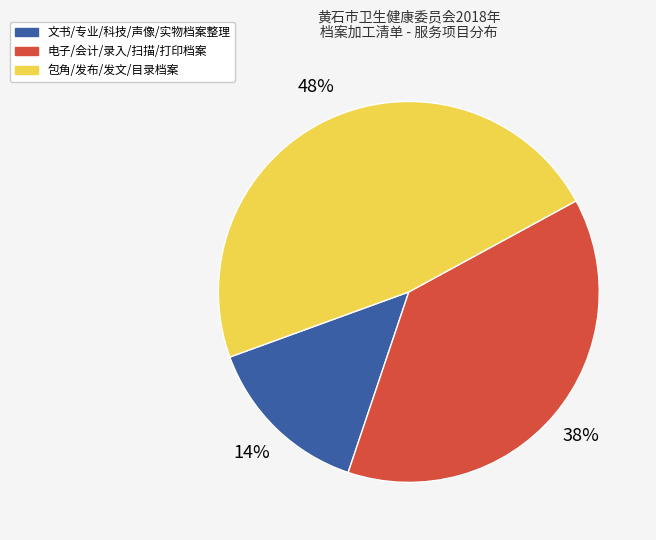

Is there any slice that represents more than half of the pie?

No